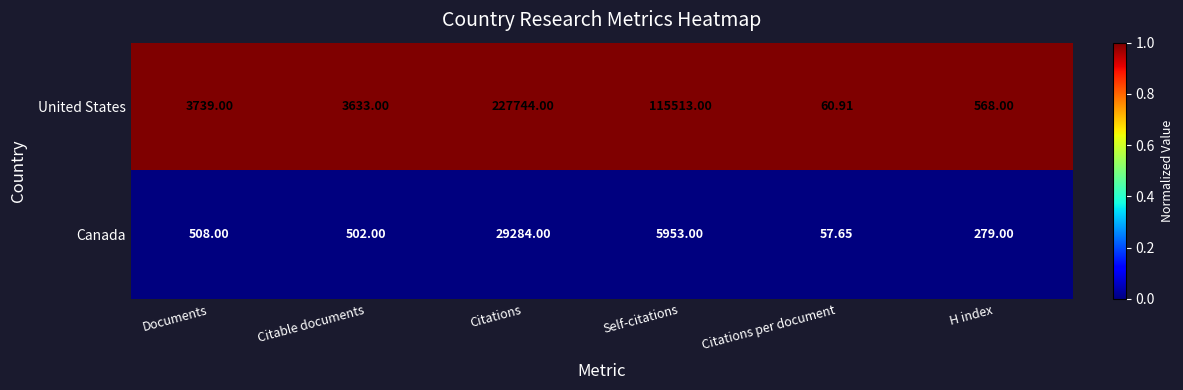

At Citable documents, list the series in order from largest to smallest.

United States, Canada